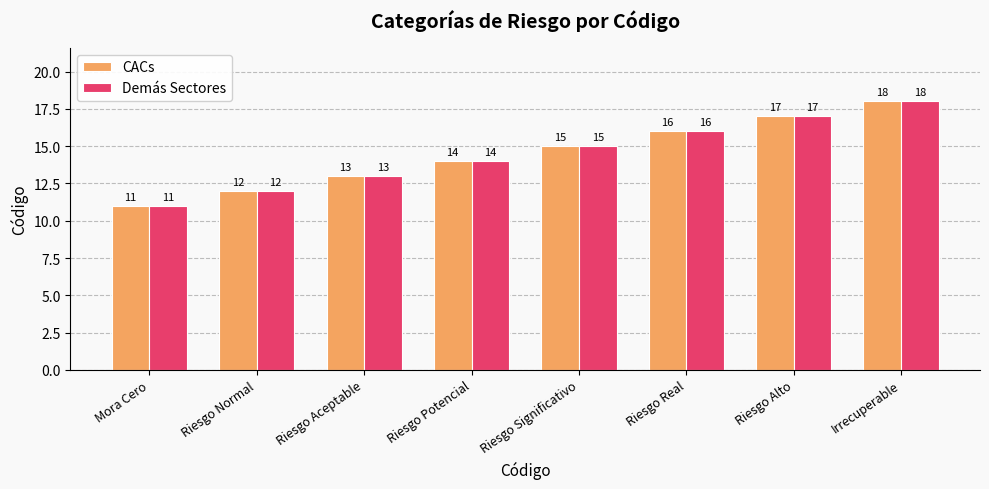

Count the CACs values in the range 13 to 17.

5